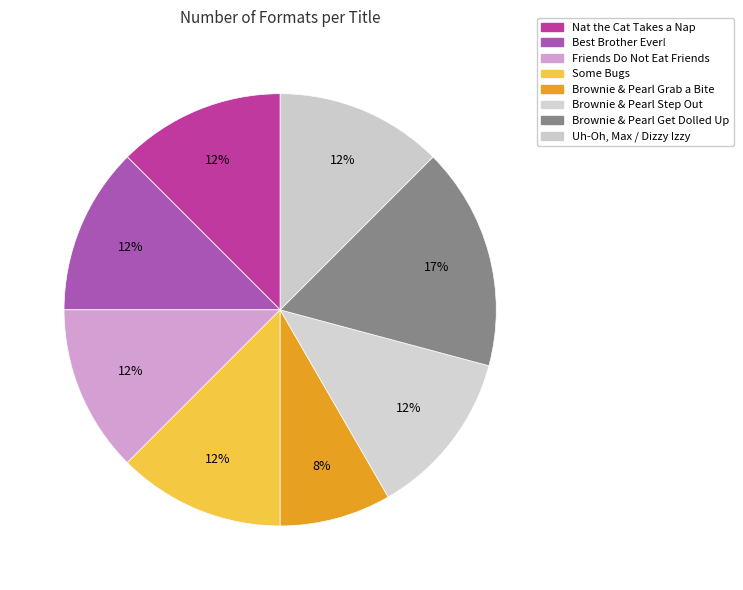

True or false: Some Bugs accounts for 6% of the total.

False